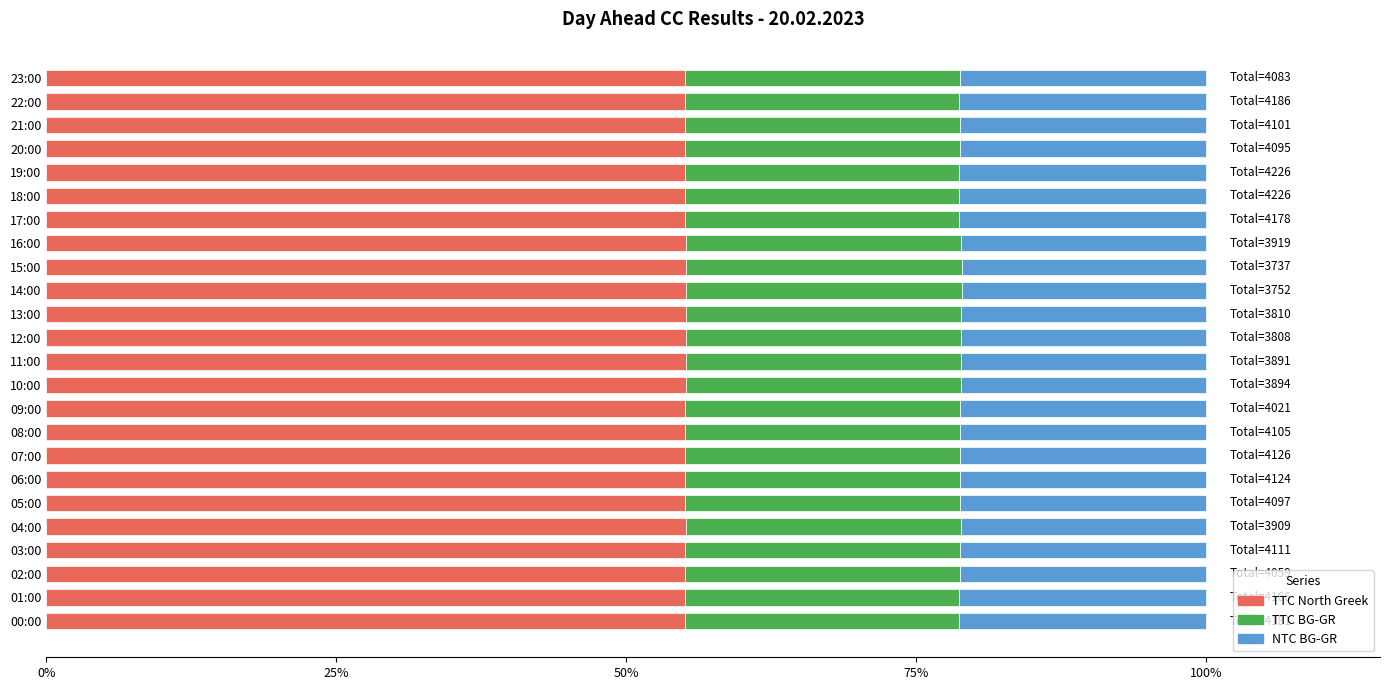

What is the total value across all series at 15:00?

100.0